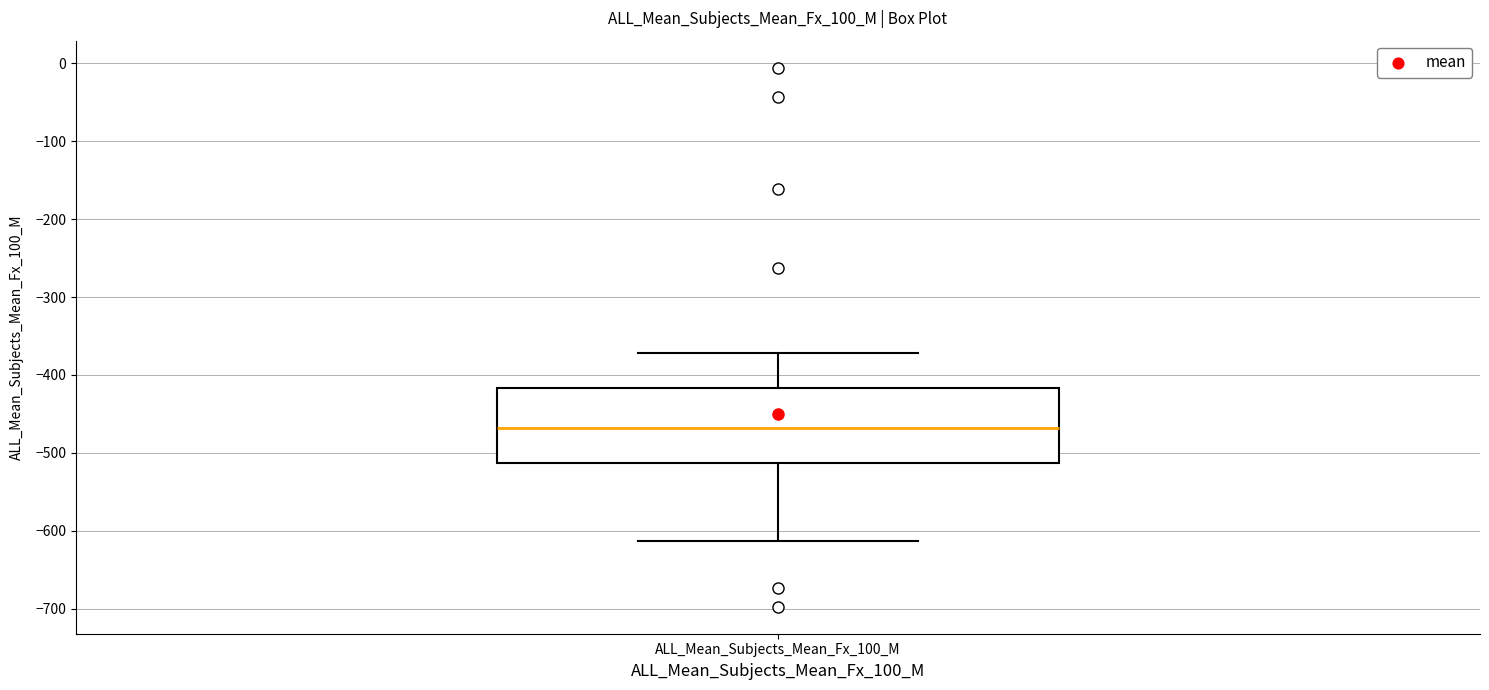

Where does the median line of the box for ALL_Mean_Subjects_Mean_Fx_100_M sit on the y-axis? The values are not printed on the chart, so give them approximately, as read against the axis.

-470